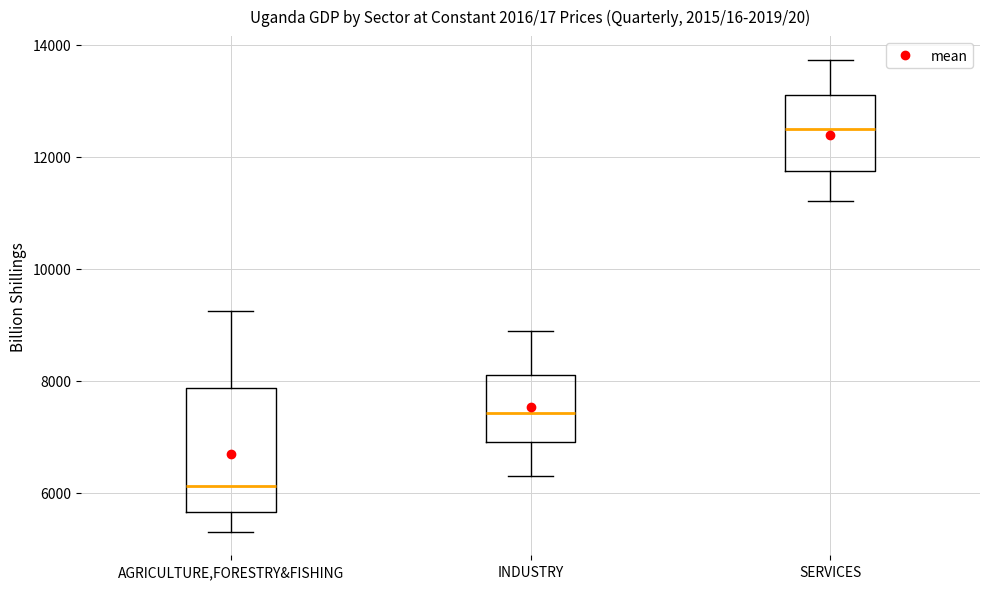

Which box is the tallest, from its lower edge to its upper edge?

AGRICULTURE,FORESTRY&FISHING